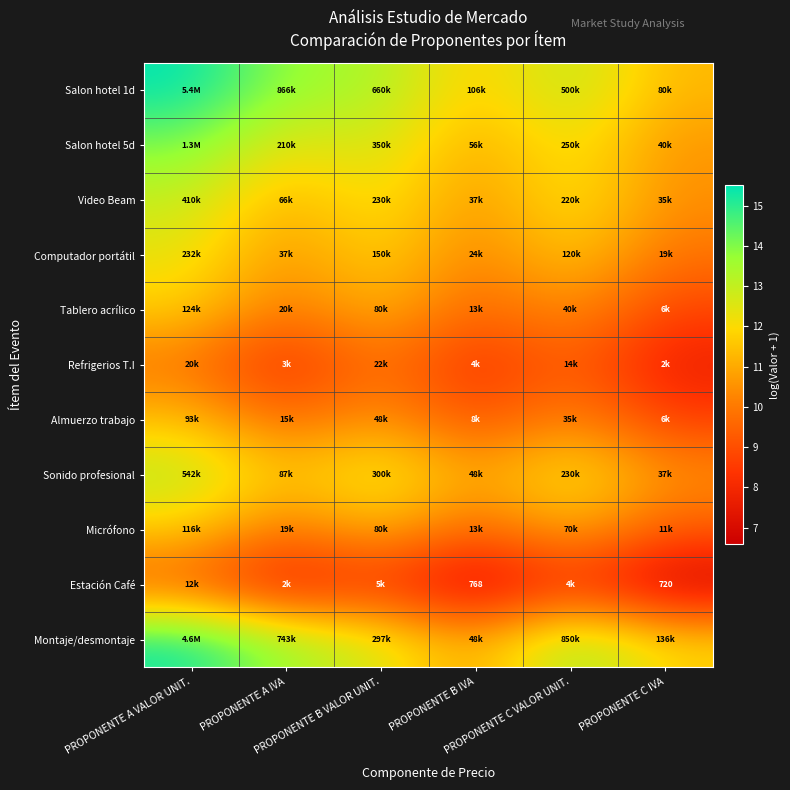

At which label does Refrigerios T.I first exceed 9?

PROPONENTE A VALOR UNIT.